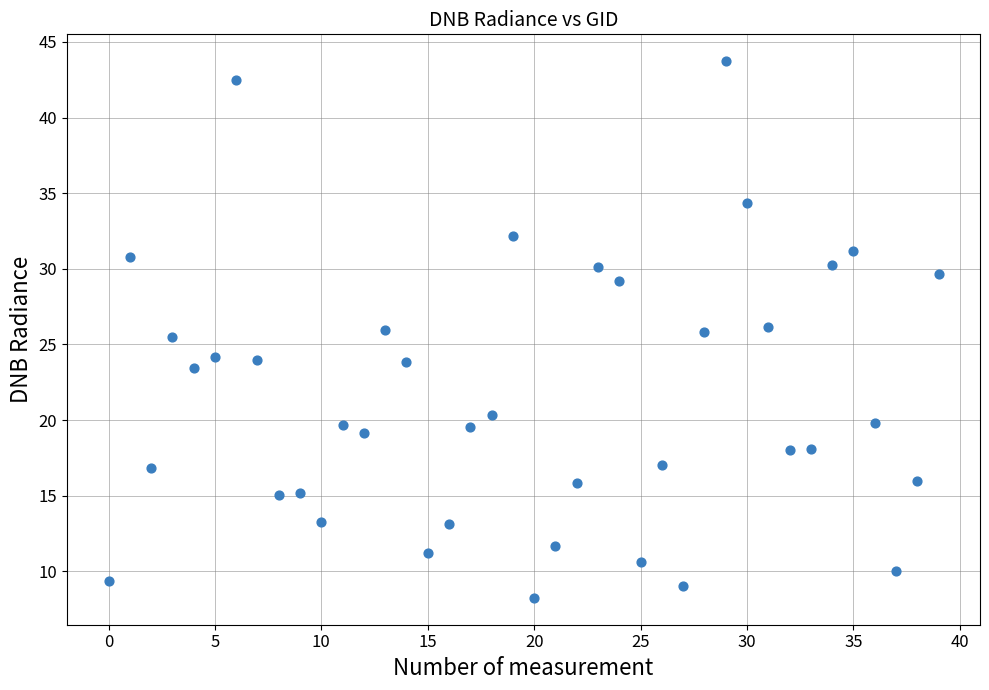

What is the range of Y values (max minus min)?

35.5